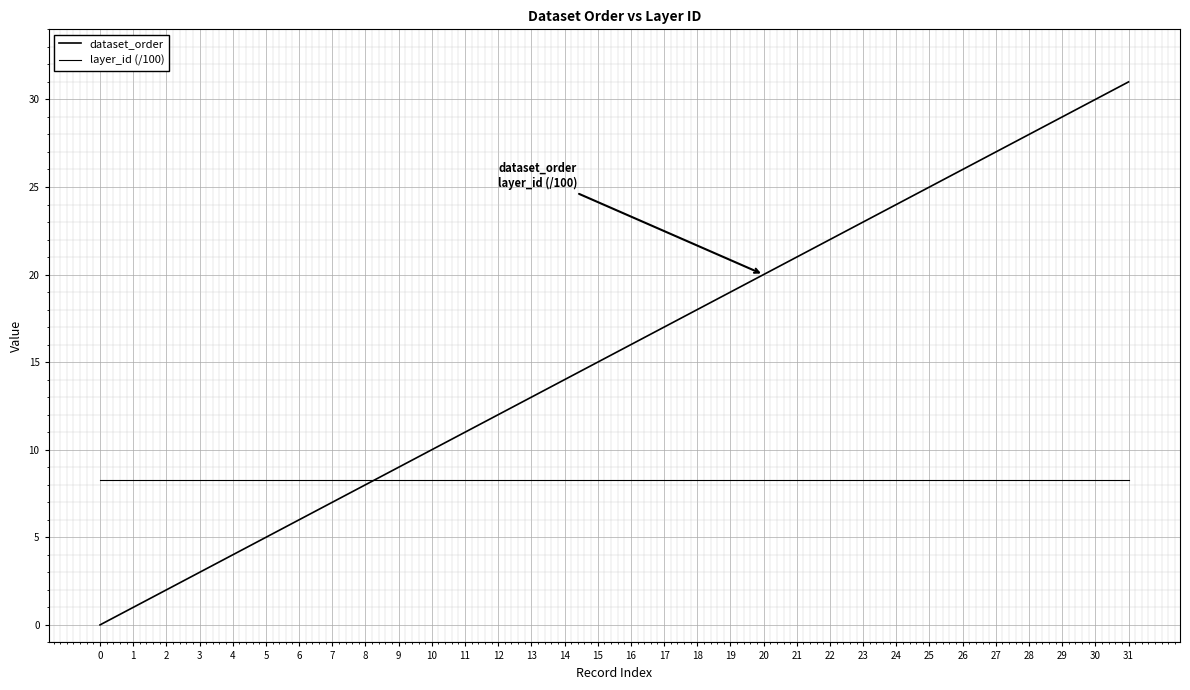

Does the chart have visible grid lines?

Yes